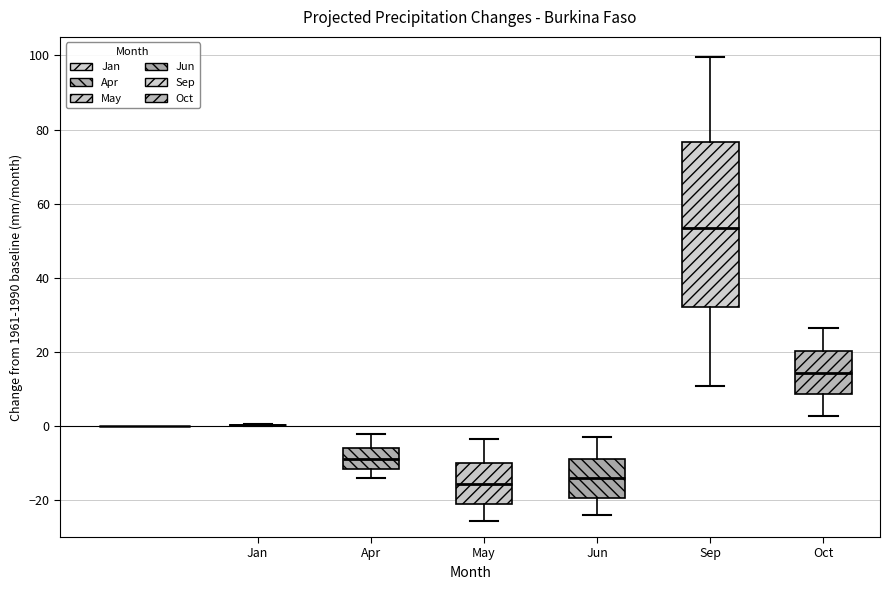

Which box is the tallest, from its lower edge to its upper edge?

Sep